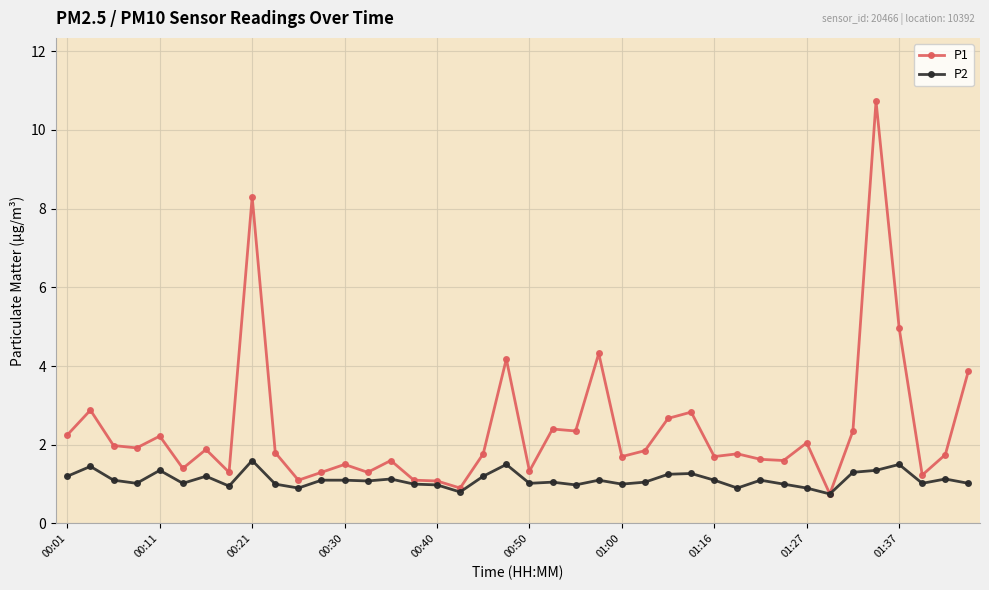

How many data points does each series have?

40